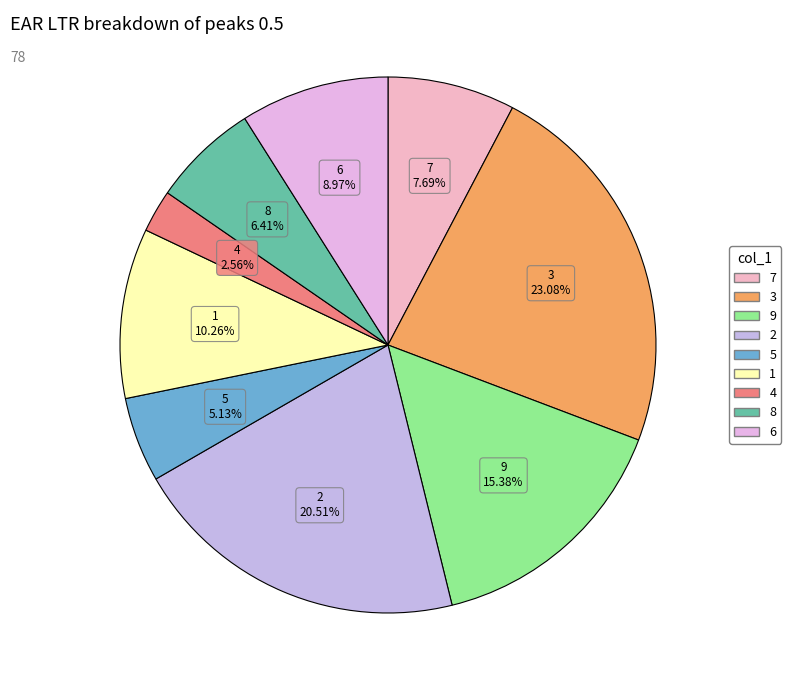

Which category has the smallest portion of the pie?

4